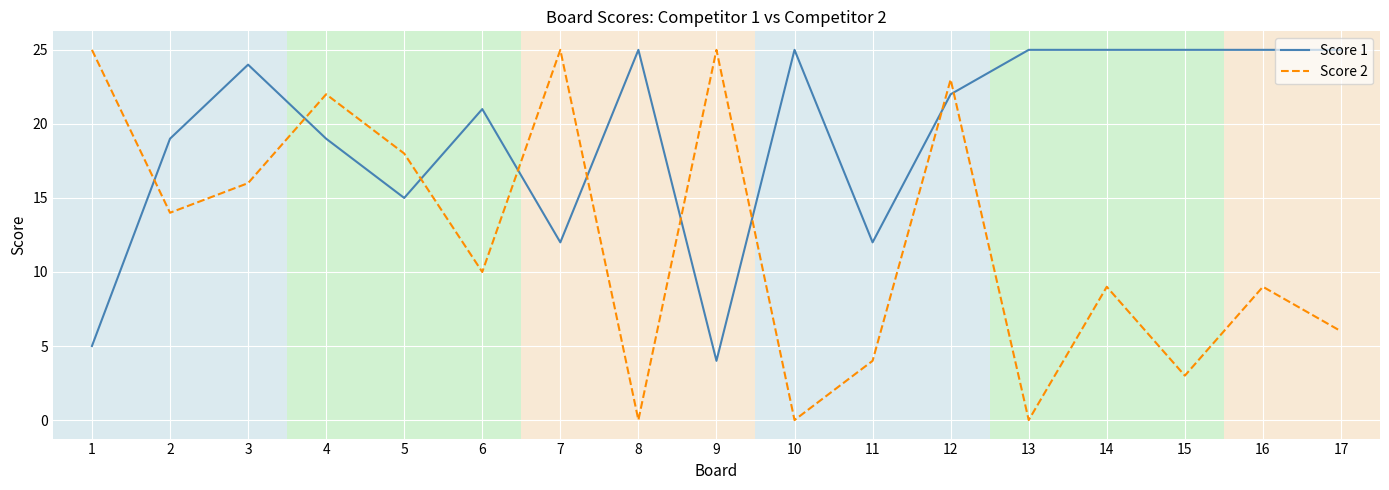

What is the minimum value for Score 1?

4